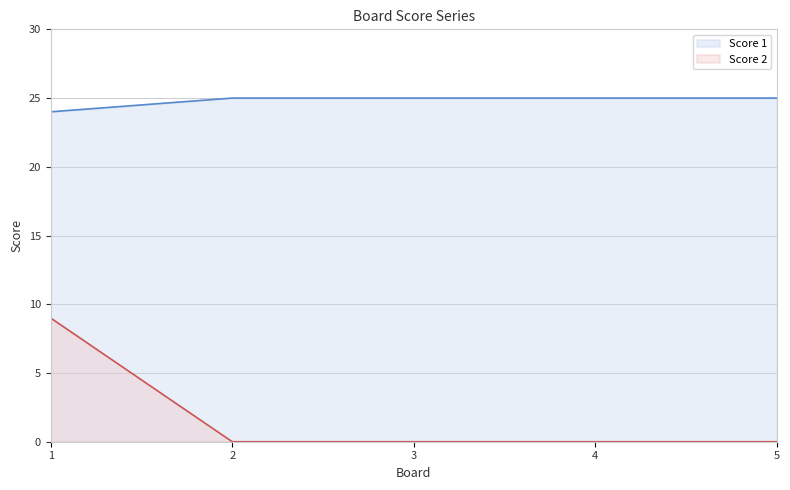

The Score 1 series shows 24 at 1. True or false?

True